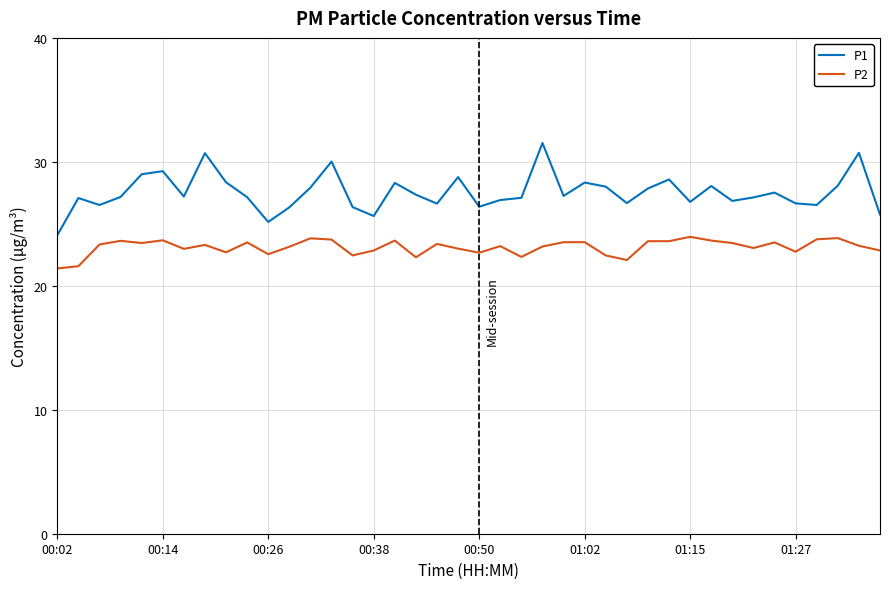

List the series in order of their overall mean, highest first.

P1, P2